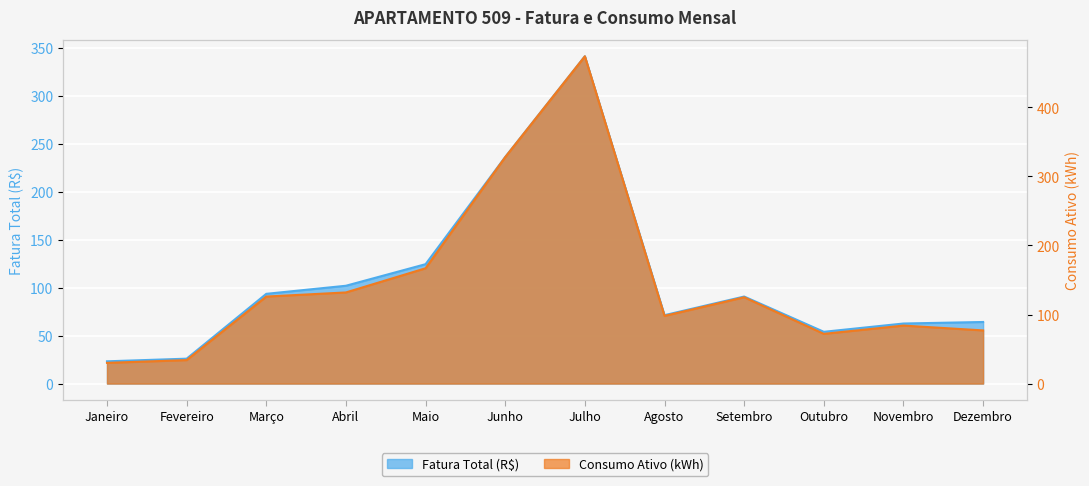

At which label is Consumo Ativo (kWh) closest to 252?

Junho